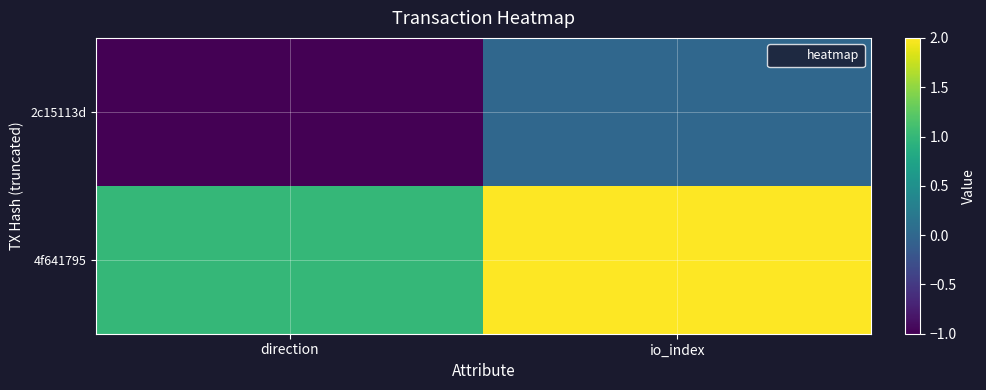

What is the difference between the highest and lowest values at io_index?

2